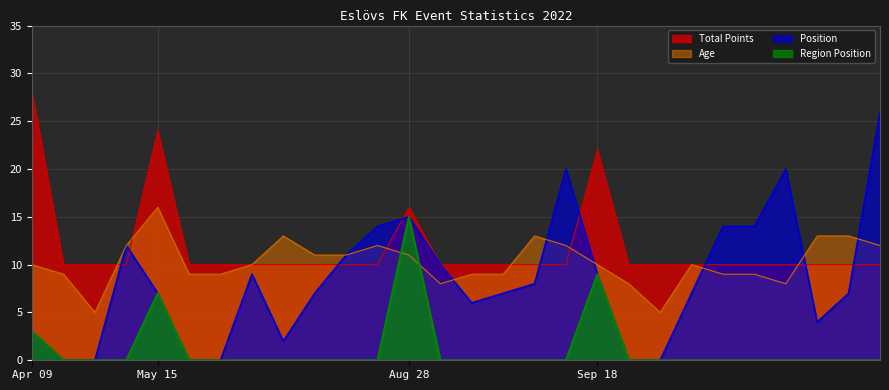

The Total Points series shows 6 at May 15. True or false?

False